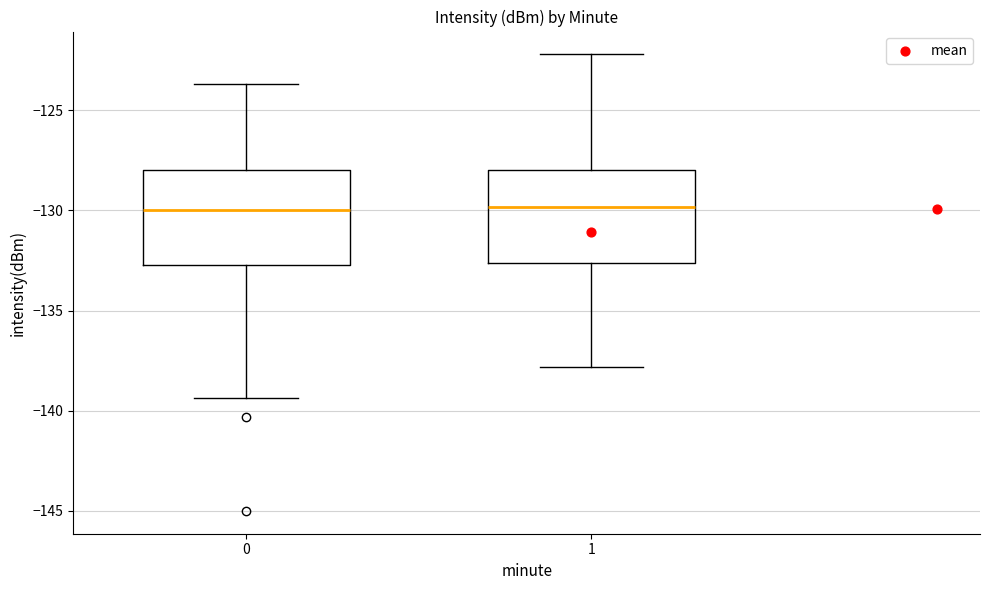

Where is the lower edge of the box at x = 0 on the y-axis? The values are not printed on the chart, so give them approximately, as read against the axis.

-132.5